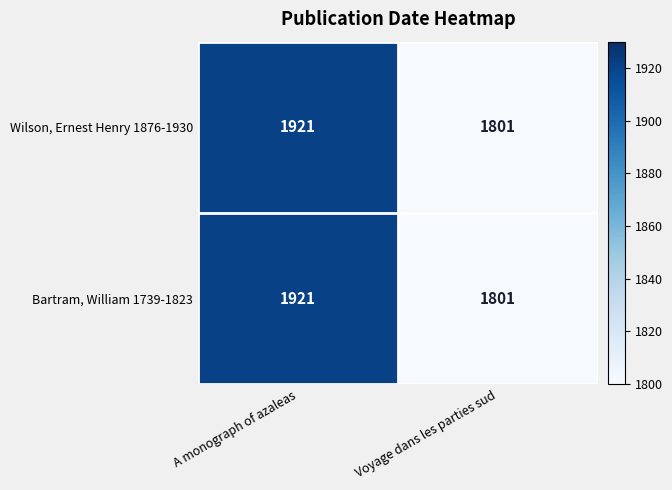

At which category does the chart reach its minimum across all series?

Voyage dans les parties sud